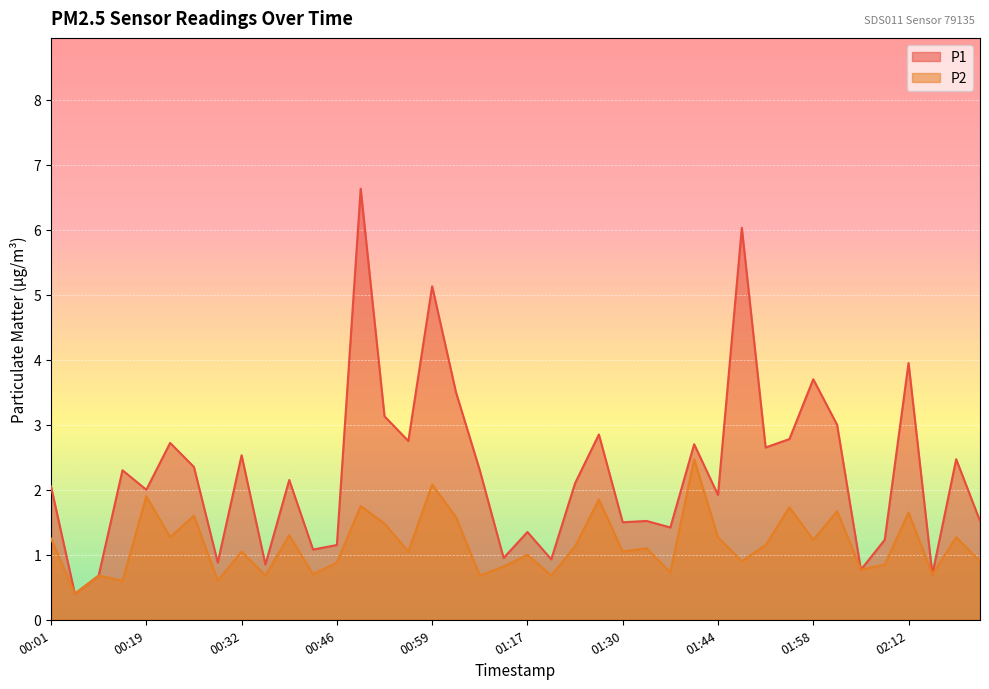

Reading left to right, what are all the values shown in this chart?

P1: 00:01=2.0	00:05=0.4	00:08=0.7	00:15=2.3	00:19=2.0	00:22=2.7	00:25=2.4	00:29=0.9	00:32=2.5	00:36=0.8	00:39=2.1	00:42=1.1	00:46=1.1	00:49=6.6	00:53=3.1	00:56=2.8	00:59=5.1	01:03=3.5	01:06=2.3	01:13=0.9	01:17=1.4	01:20=0.9	01:23=2.1	01:27=2.9	01:30=1.5	01:34=1.5	01:37=1.4	01:41=2.7	01:44=1.9	01:48=6.0	01:51=2.6	01:55=2.8	01:58=3.7	02:02=3.0	02:05=0.8	02:08=1.2	02:12=4.0	02:19=0.7	02:22=2.5	02:26=1.5
P2: 00:01=1.2	00:05=0.4	00:08=0.7	00:15=0.6	00:19=1.9	00:22=1.3	00:25=1.6	00:29=0.6	00:32=1.1	00:36=0.7	00:39=1.3	00:42=0.7	00:46=0.9	00:49=1.8	00:53=1.5	00:56=1.1	00:59=2.1	01:03=1.6	01:06=0.7	01:13=0.8	01:17=1.0	01:20=0.7	01:23=1.1	01:27=1.9	01:30=1.1	01:34=1.1	01:37=0.7	01:41=2.5	01:44=1.3	01:48=0.9	01:51=1.1	01:55=1.7	01:58=1.2	02:02=1.7	02:05=0.8	02:08=0.8	02:12=1.6	02:19=0.7	02:22=1.3	02:26=0.9